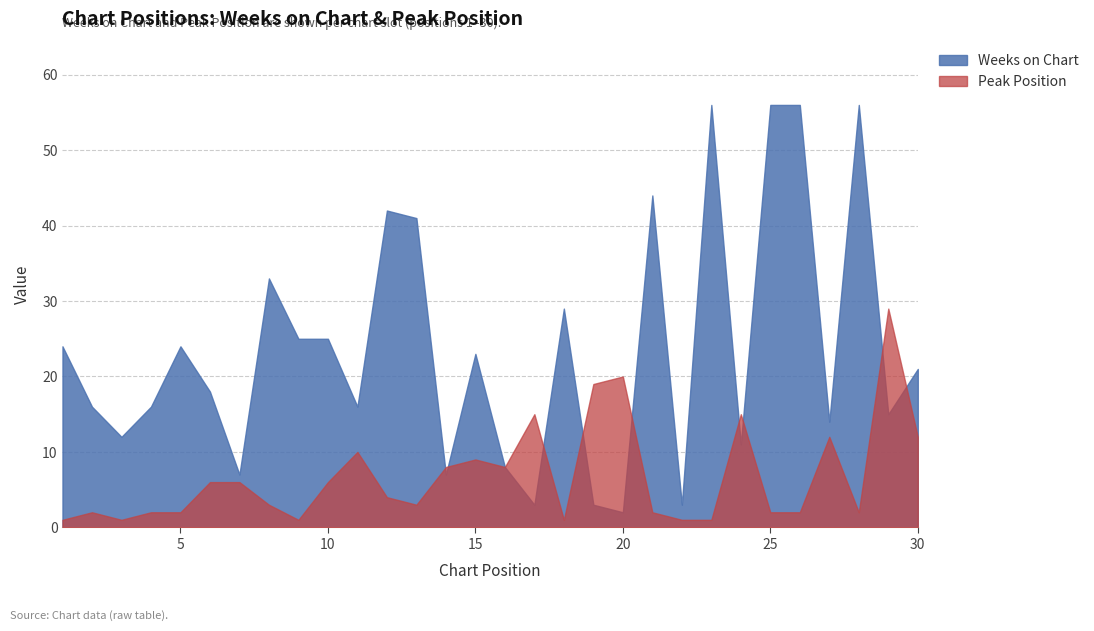

Between which two adjacent categories do Weeks on Chart and Peak Position first intersect?

13 and 14